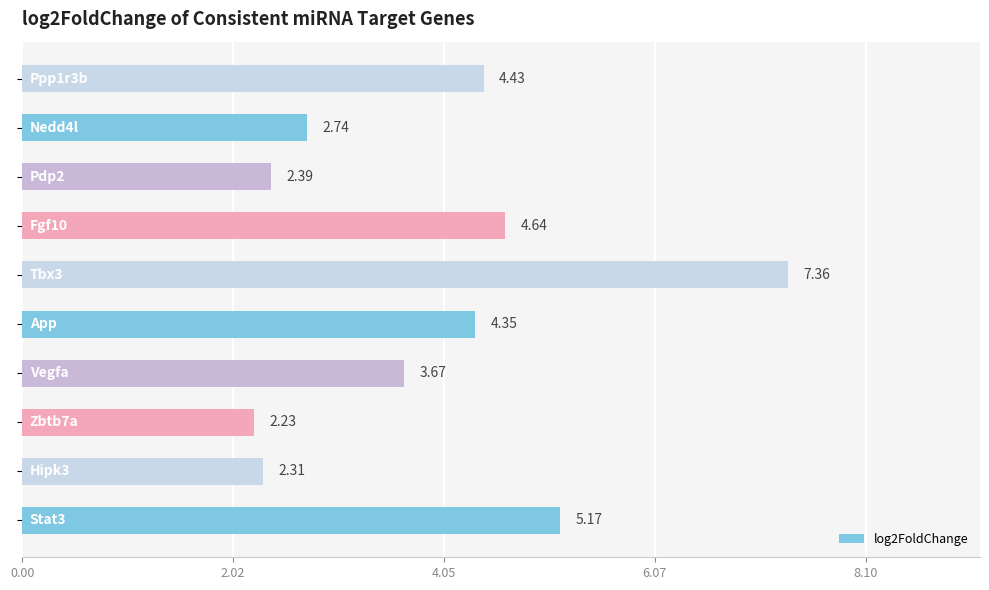

How many bars are there in total?

10